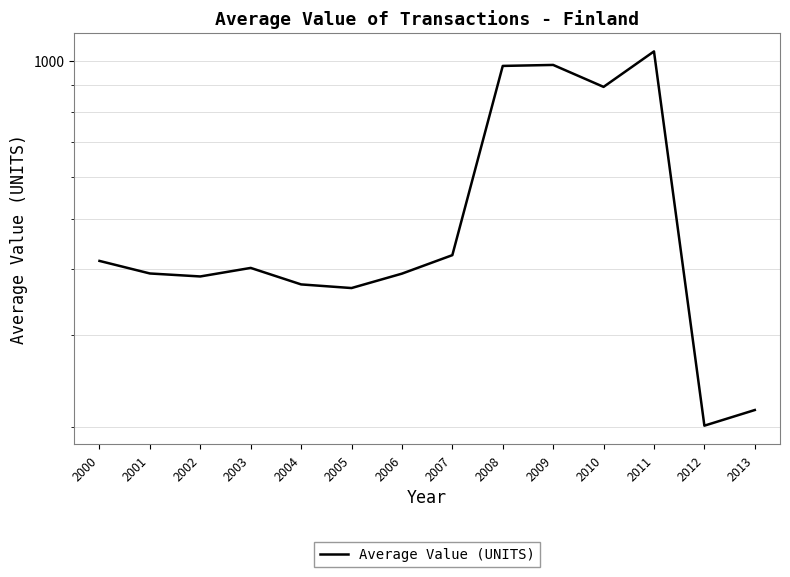

What is the difference between the maximum and minimum values?

842.9